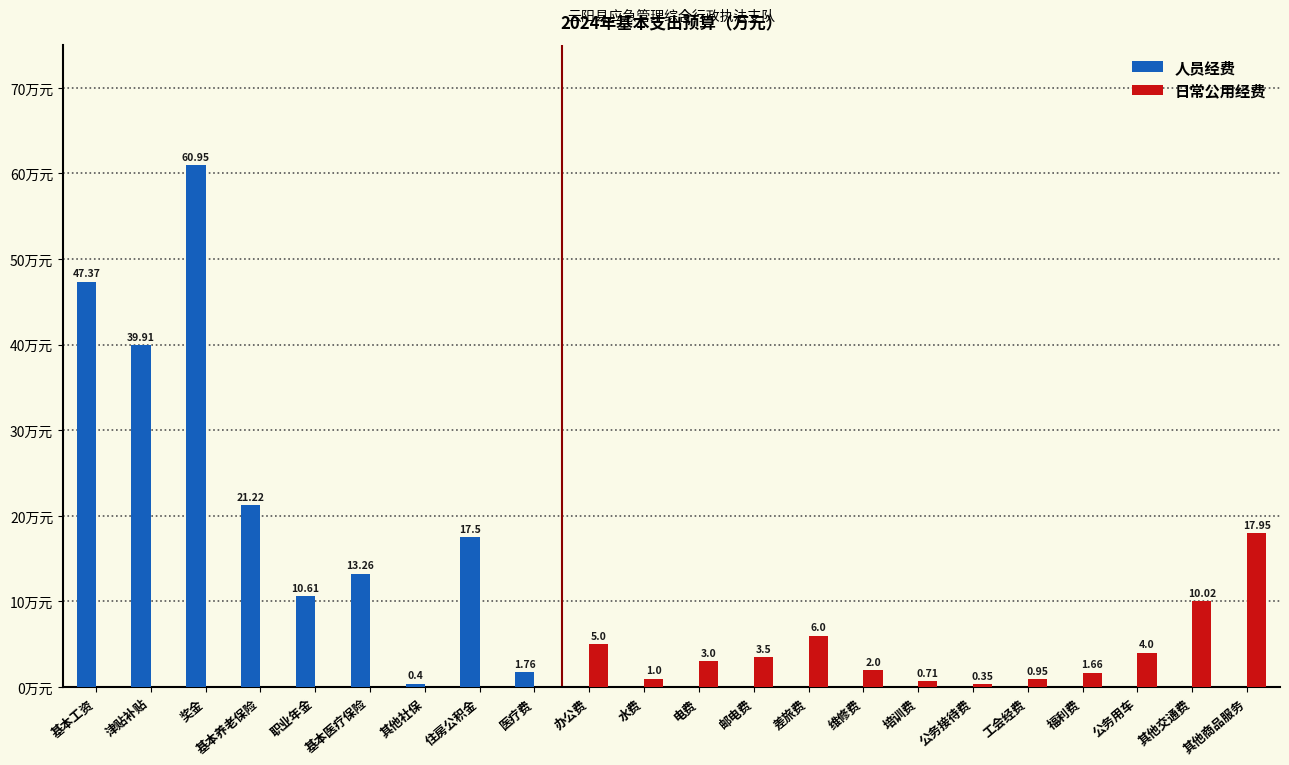

Is the value of 人员经费 at 公务接待费 greater than the value of 日常公用经费 at 工会经费?

No